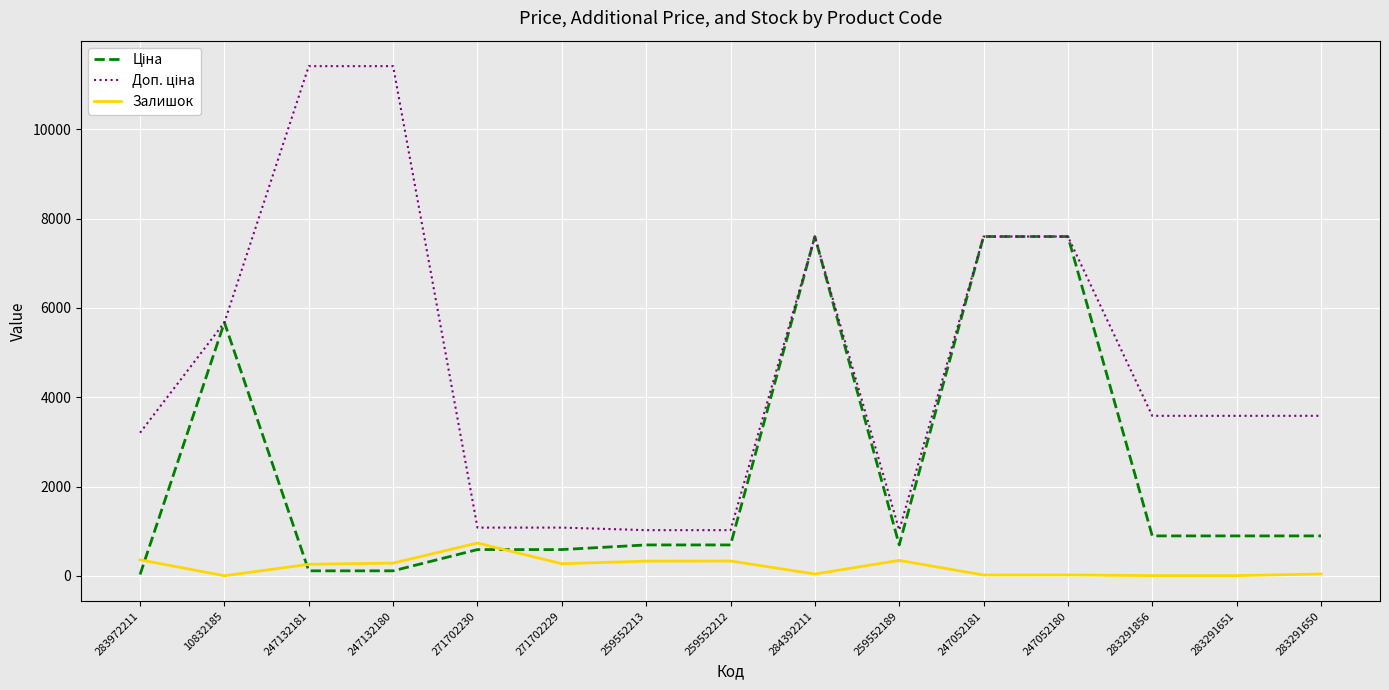

At which label does Залишок reach its peak?

271702230